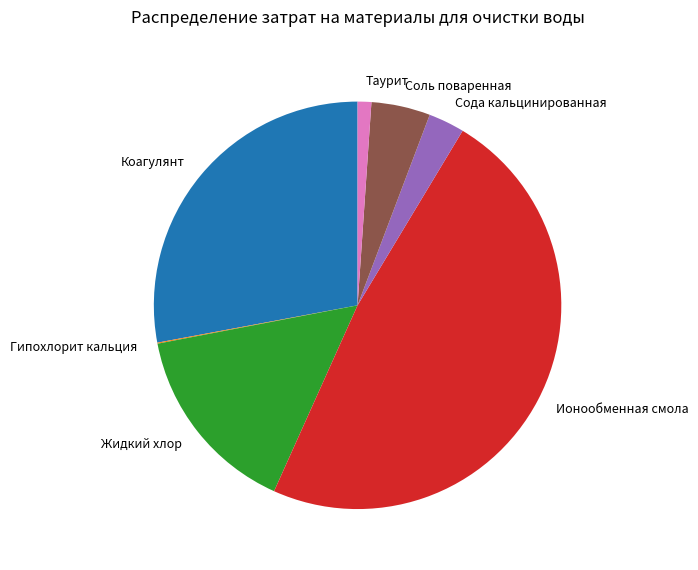

True or false: Жидкий хлор accounts for 23% of the total.

False